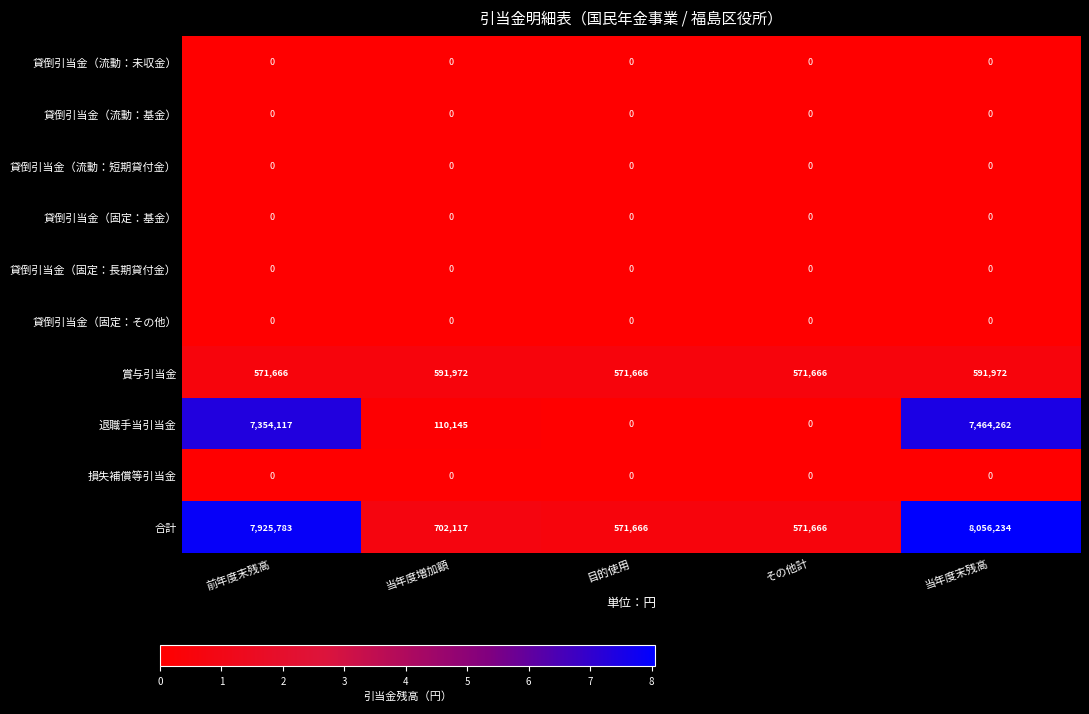

At which category does the chart reach its peak across all series?

当年度末残高